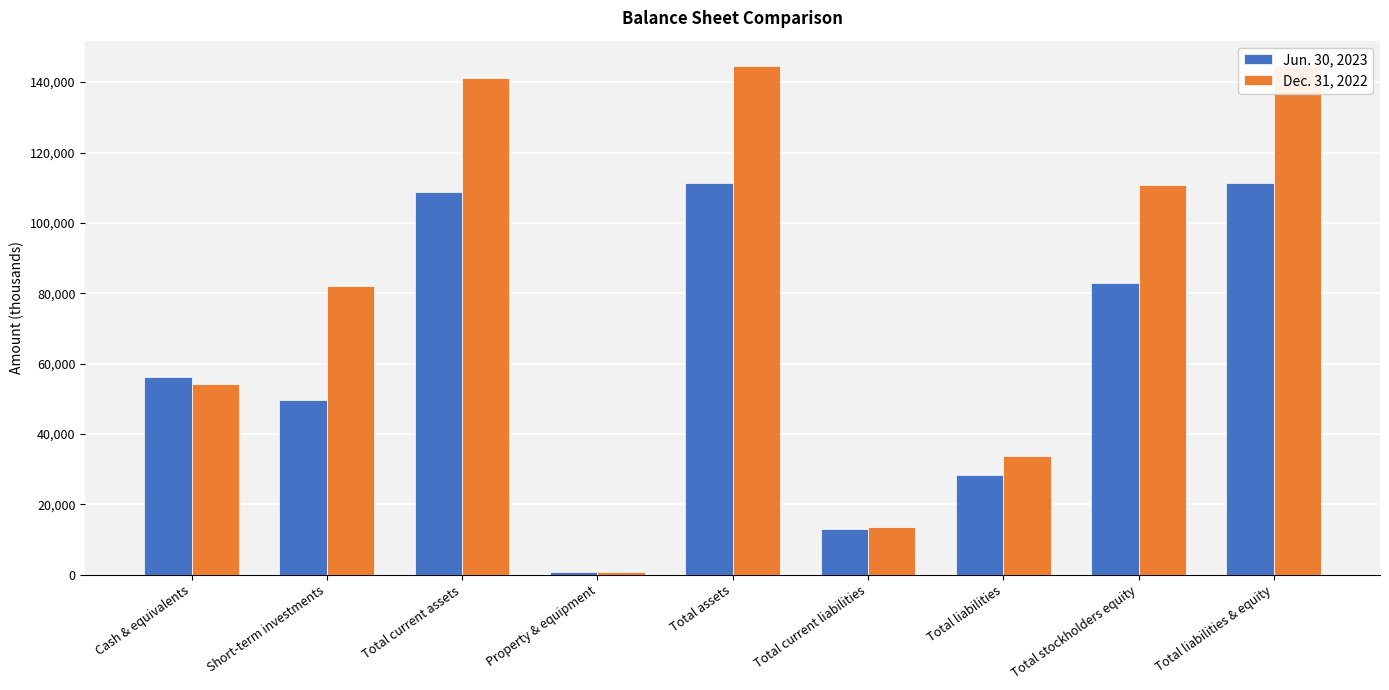

Read the Dec. 31, 2022 value at Short-term investments, to the nearest 100.

82000